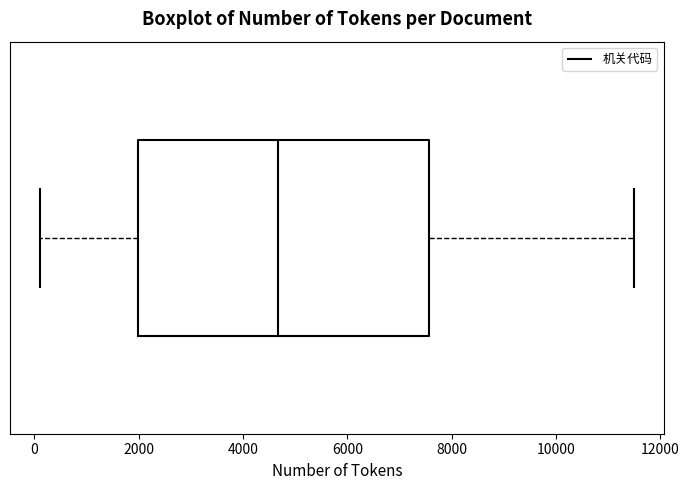

Where is the left edge of the box on the x-axis? The values are not printed on the chart, so give them approximately, as read against the axis.

2000